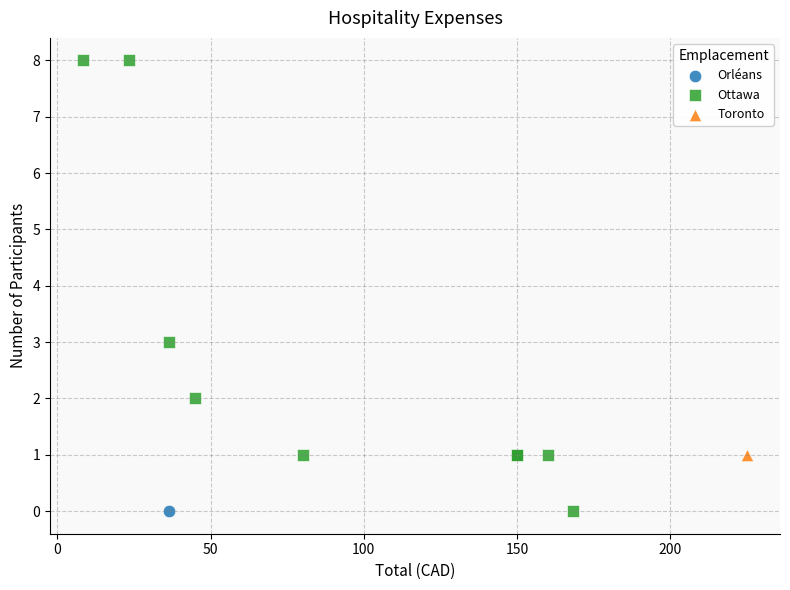

What are all the series names shown in the legend?

Orléans, Ottawa, Toronto